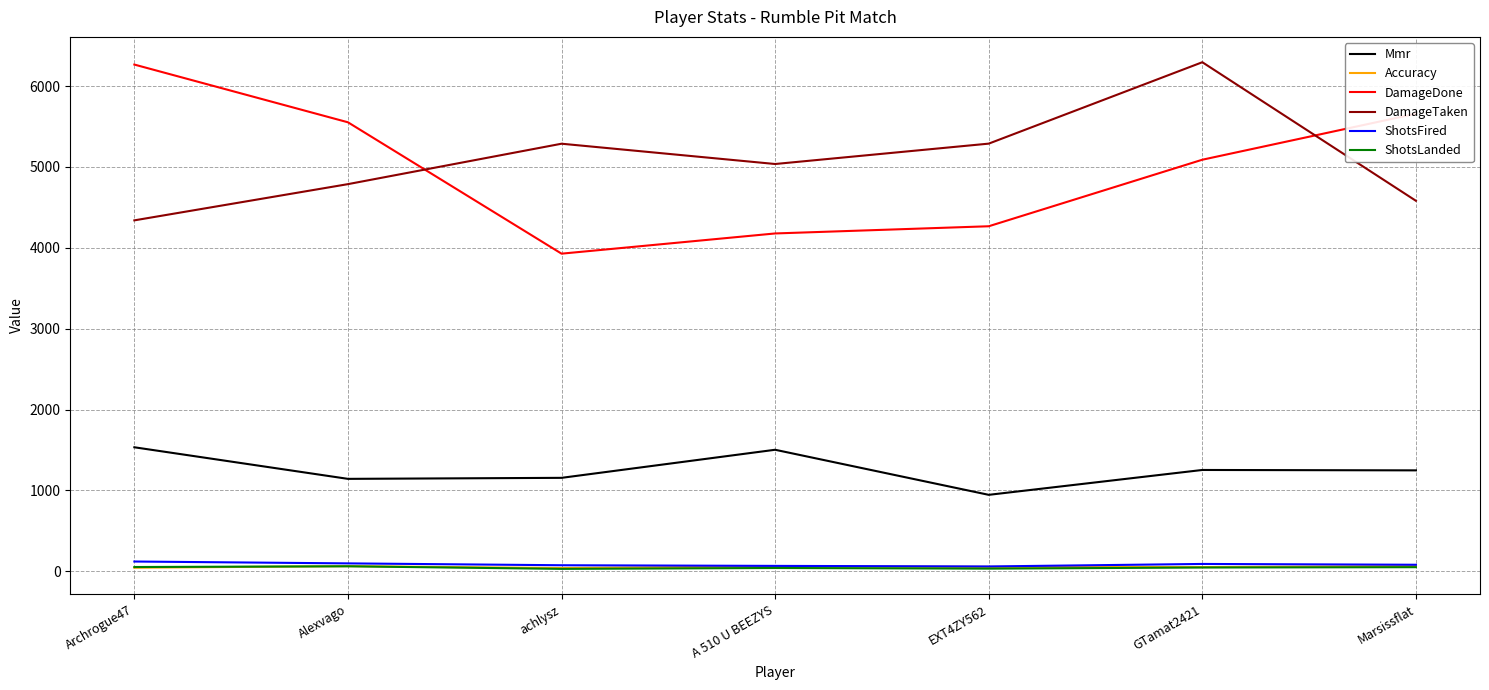

Is this an area chart (filled region under the line)?

No